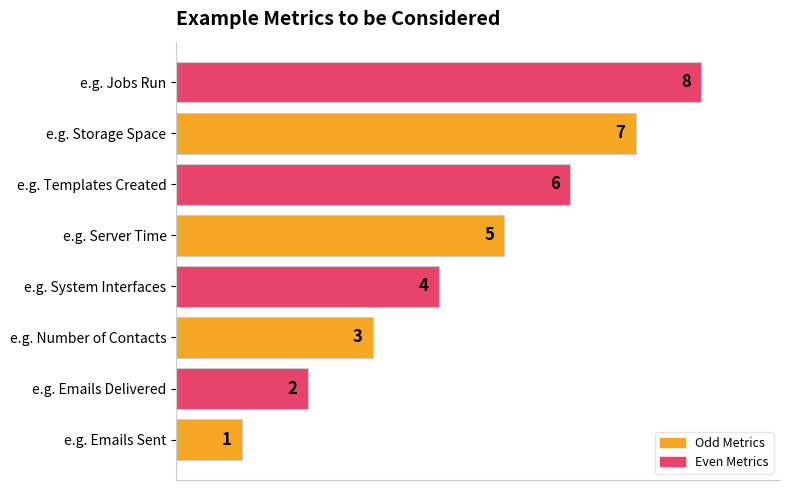

Are the bars horizontal?

Yes